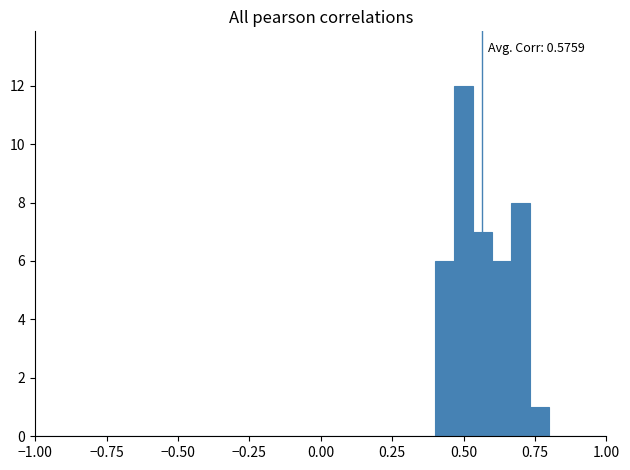

Around what value on the x-axis is the tallest bar? Give the approximate position of its centre, as read against the axis.

0.50